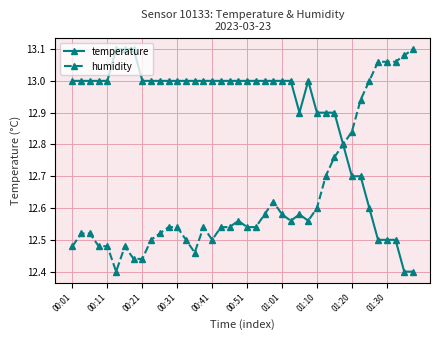

True or false: humidity has more than 0 points higher than both neighbors.

True